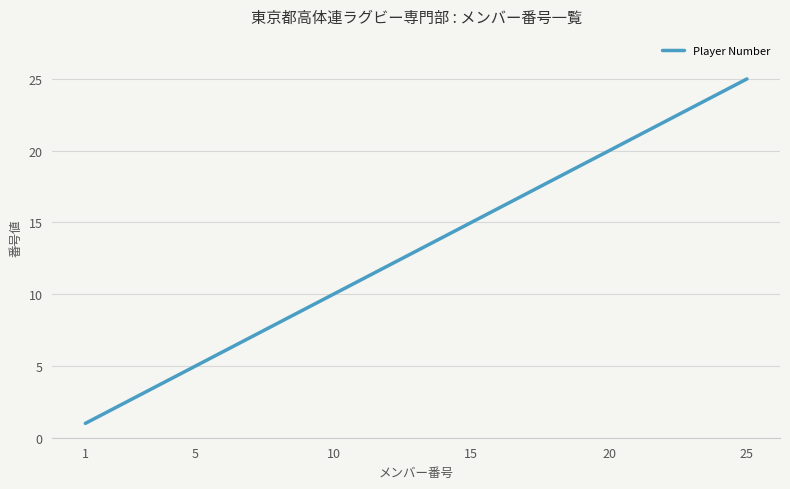

What is the maximum value shown in the chart?

25